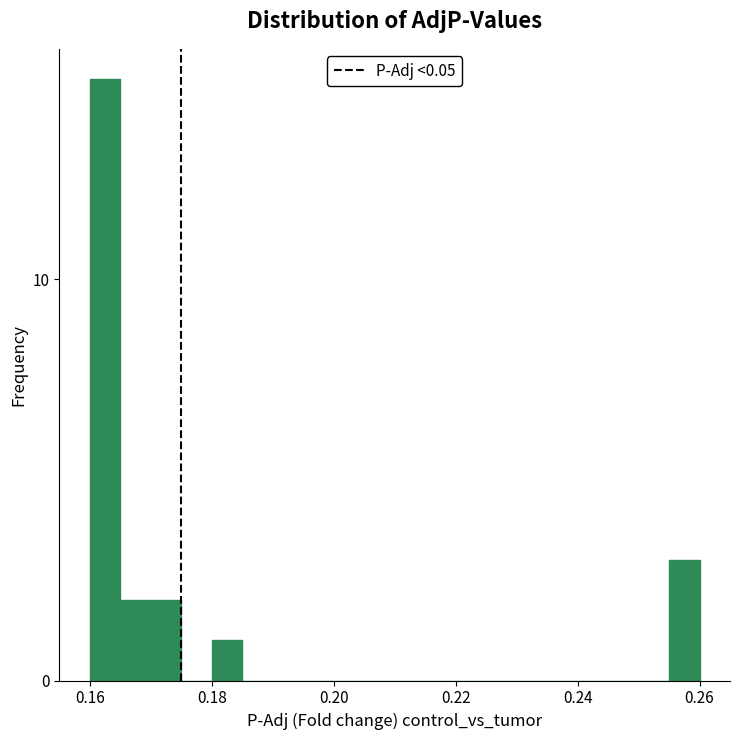

Read against the x-axis, roughly where is the centre of the tallest bar?

0.162